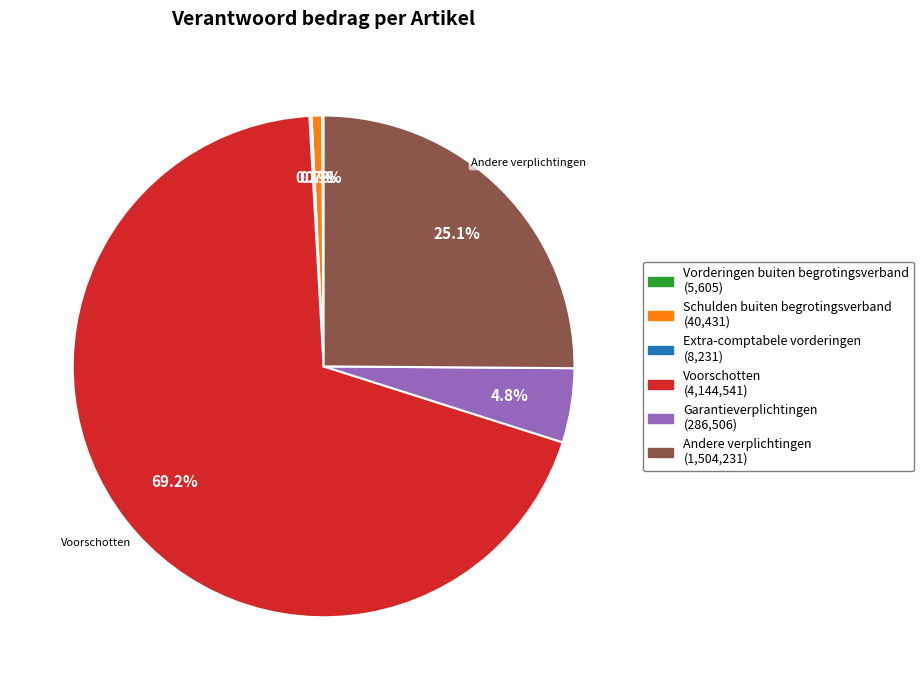

Is there any slice that represents more than half of the pie?

Yes